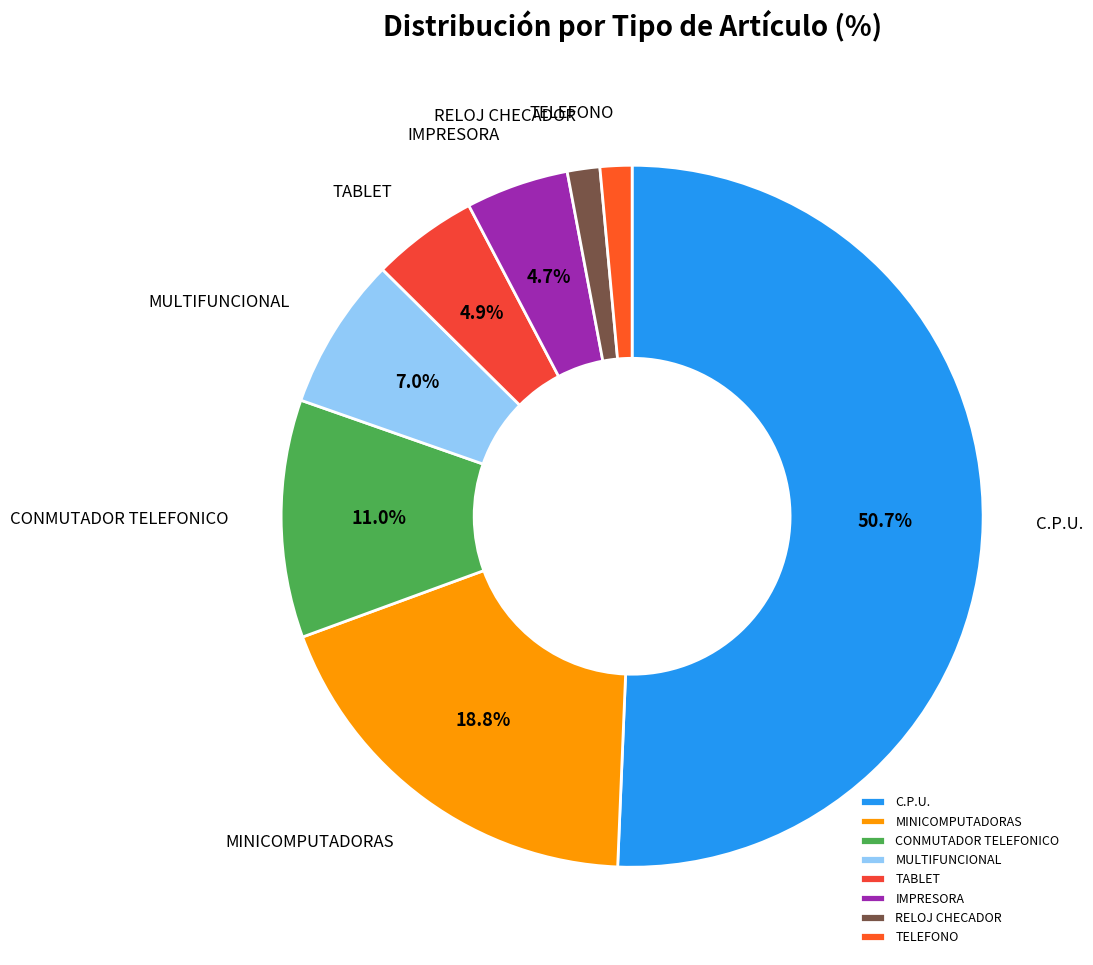

What percentage is the TABLET slice, to the nearest percent?

5%